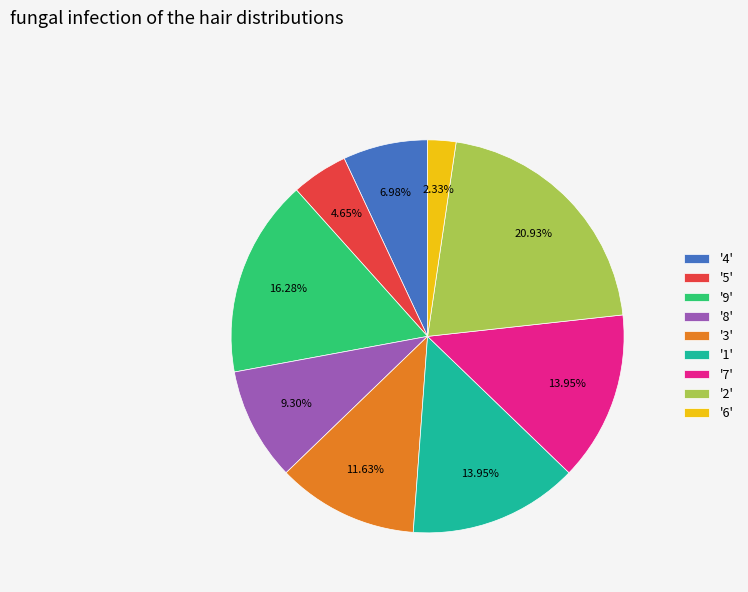

Approximately how many times larger is the value at '3' compared to '4'?

1.7